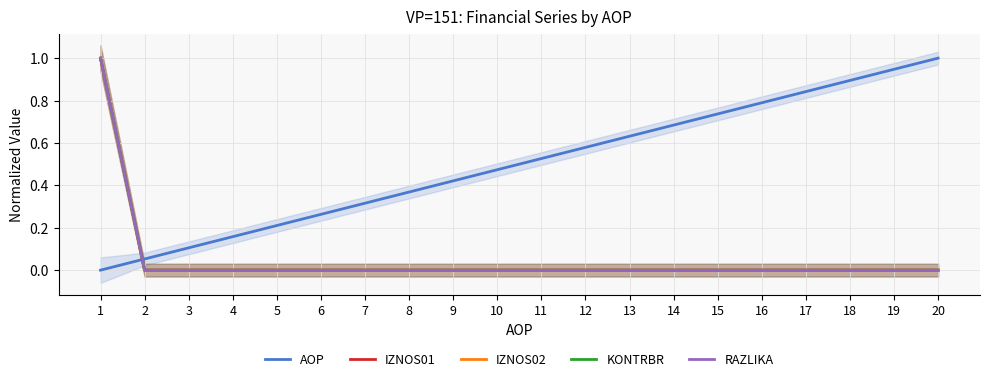

What is the difference between the AOP values at 2 and 17?

0.8